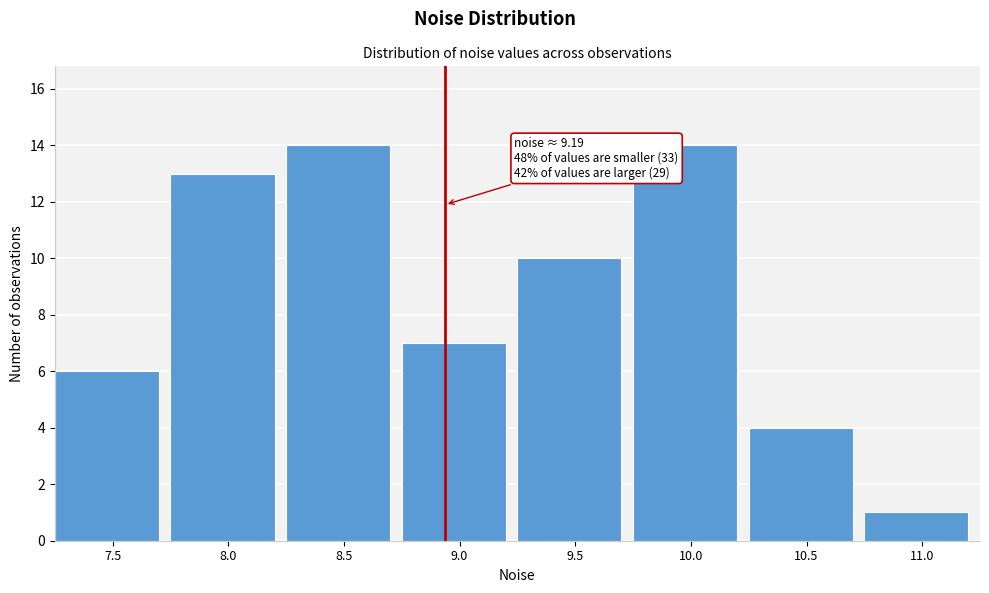

Reading left to right, transcribe all the data shown in this chart.

6	13	14	7	10	14	4	1